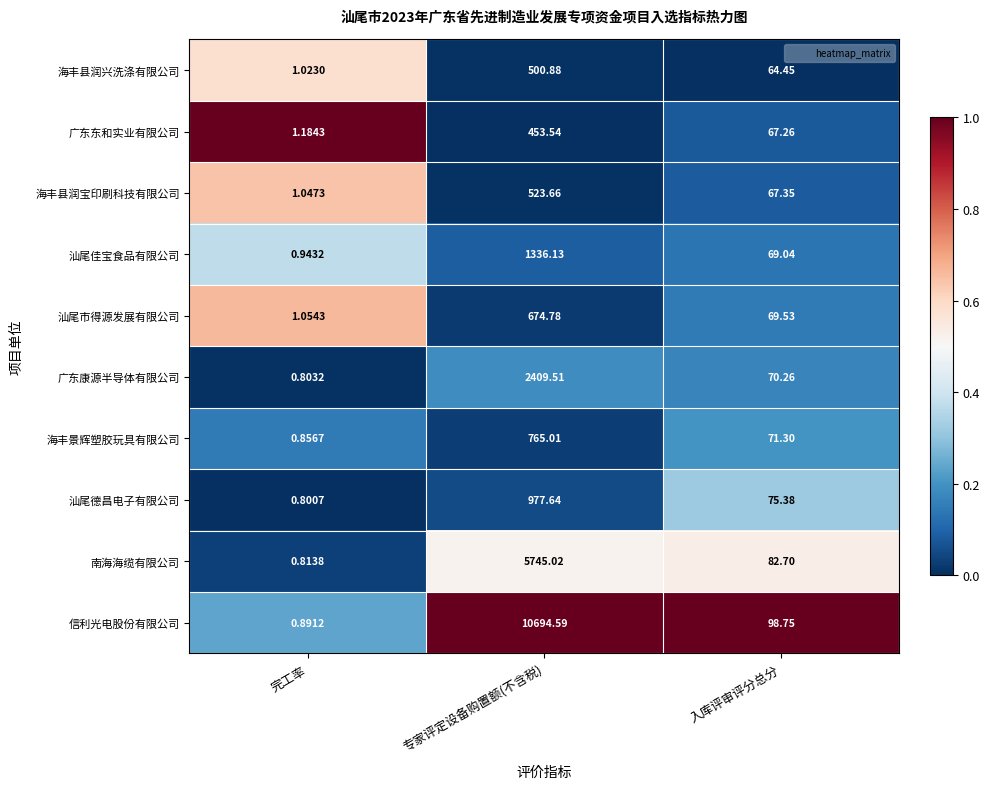

What is the spread (max minus min) of values at 入库评审评分总分?

34.3